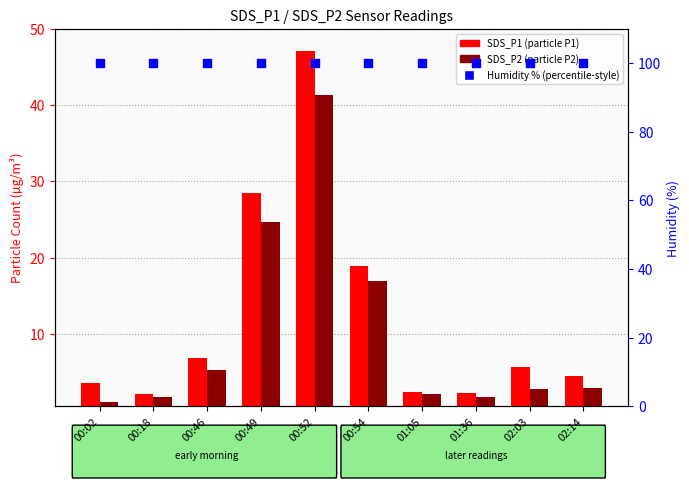

What are all the series names shown in the legend?

SDS_P1, SDS_P2, Humidity %